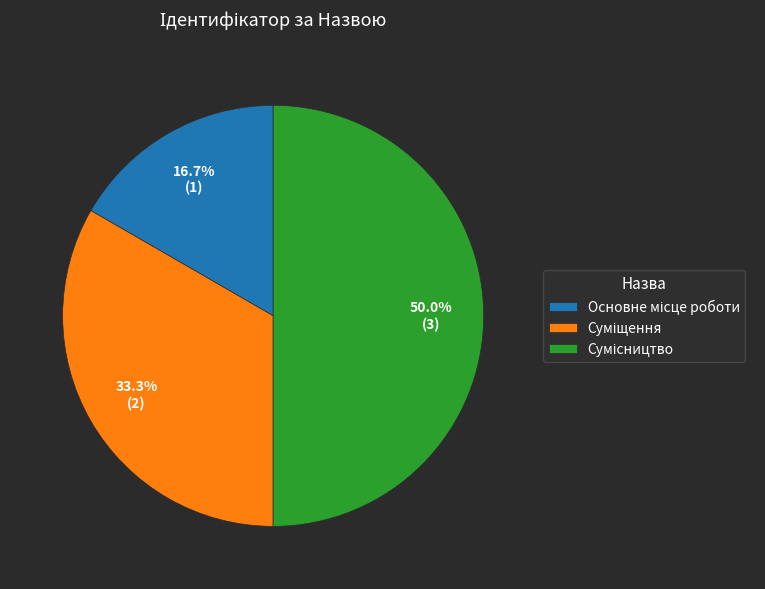

How many slices are in this pie chart?

3